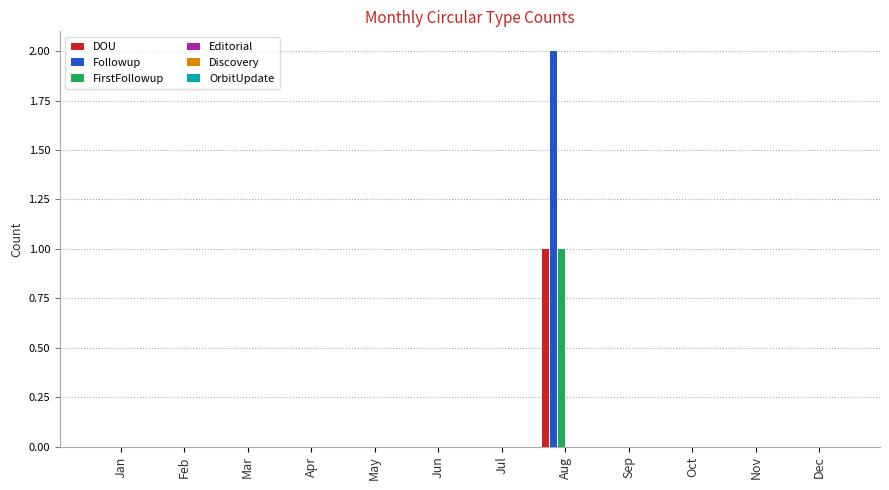

Which label corresponds to the largest value in the chart?

Aug